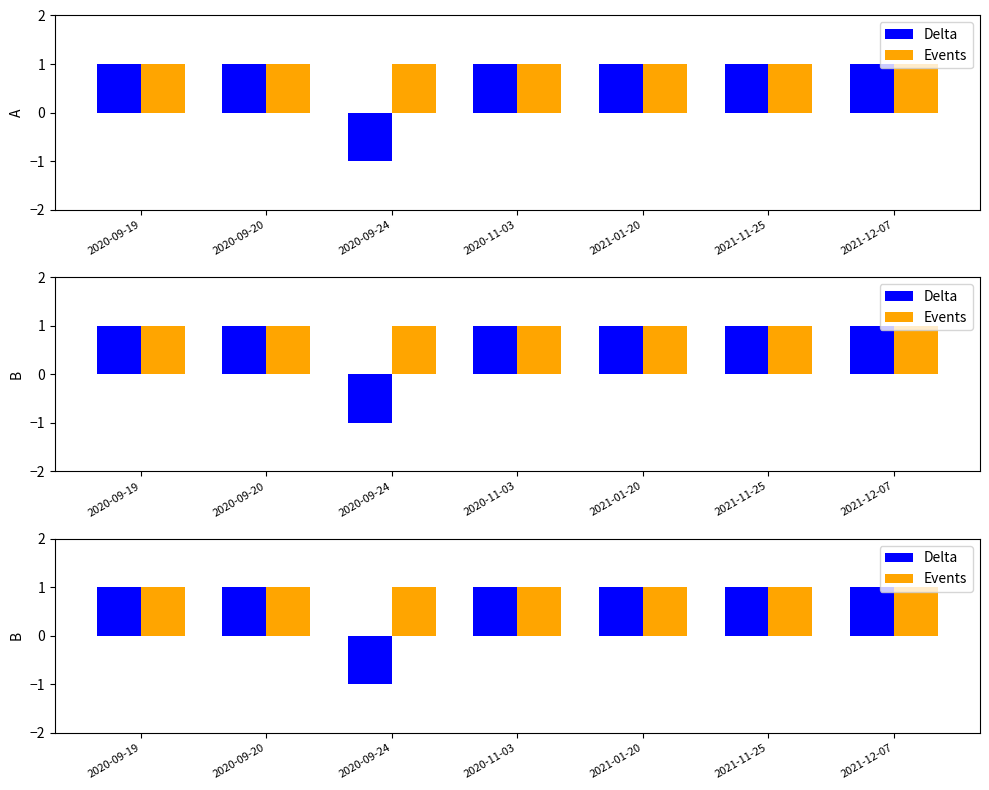

Rank the series at 2021-12-07 from highest to lowest value.

Delta, Events